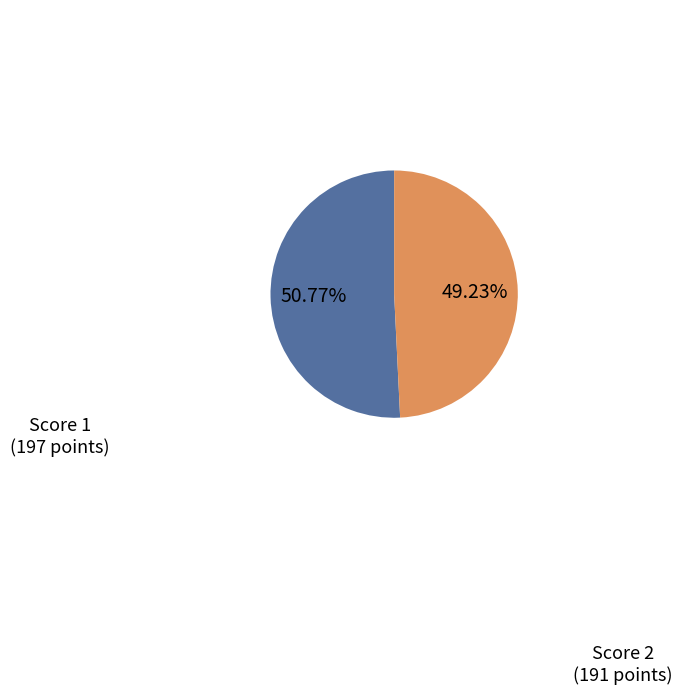

What is the largest slice in the pie chart?

Score 1